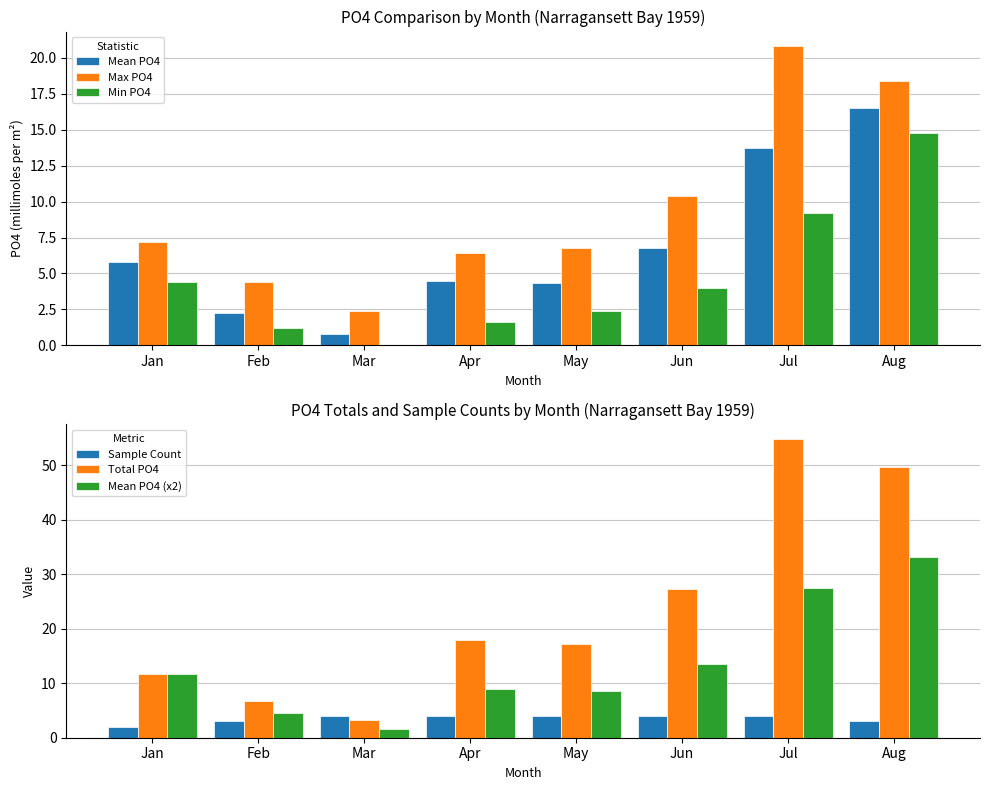

Count the number of data series in this chart.

6